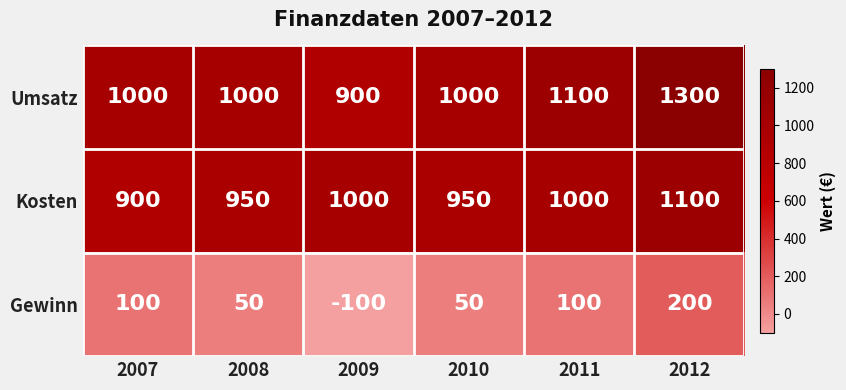

Which series has the largest range (max minus min)?

Umsatz